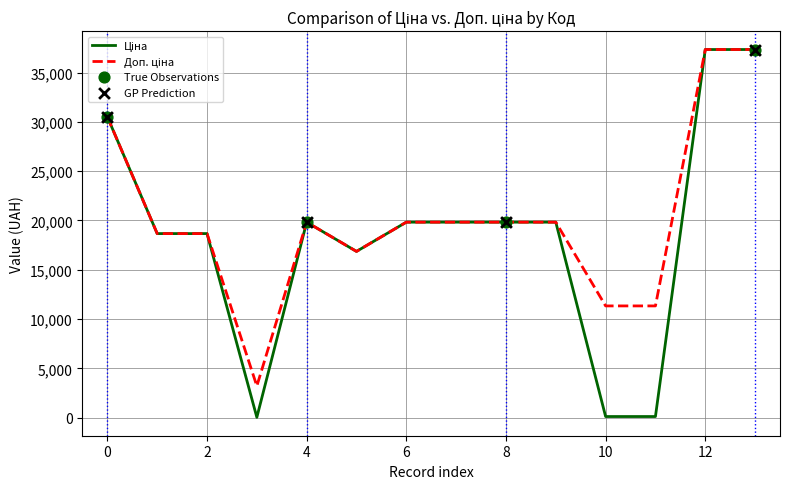

What is the maximum value shown in the chart?

37343.0